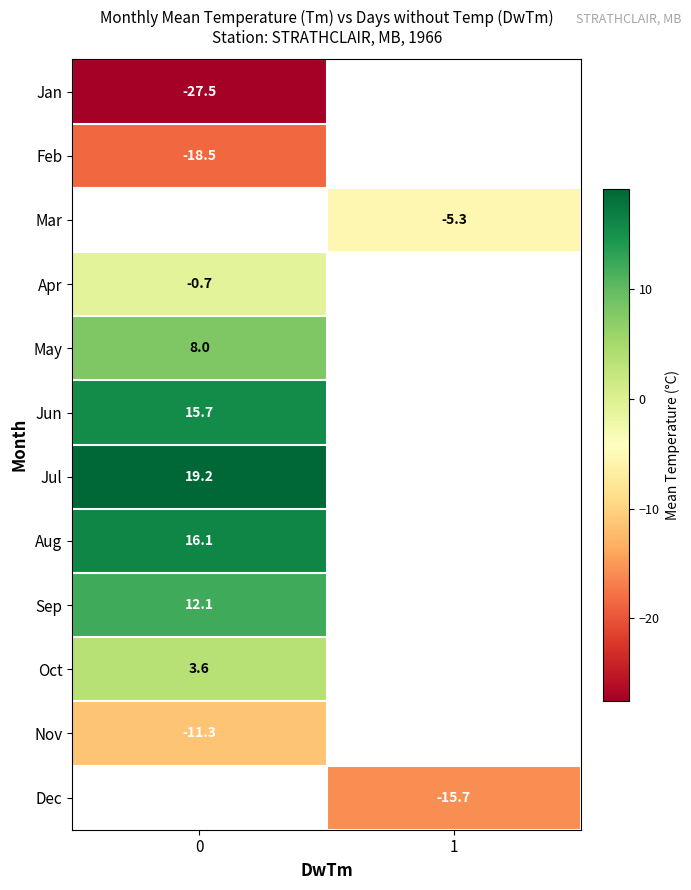

At how many categories does at least one series exceed 1?

1